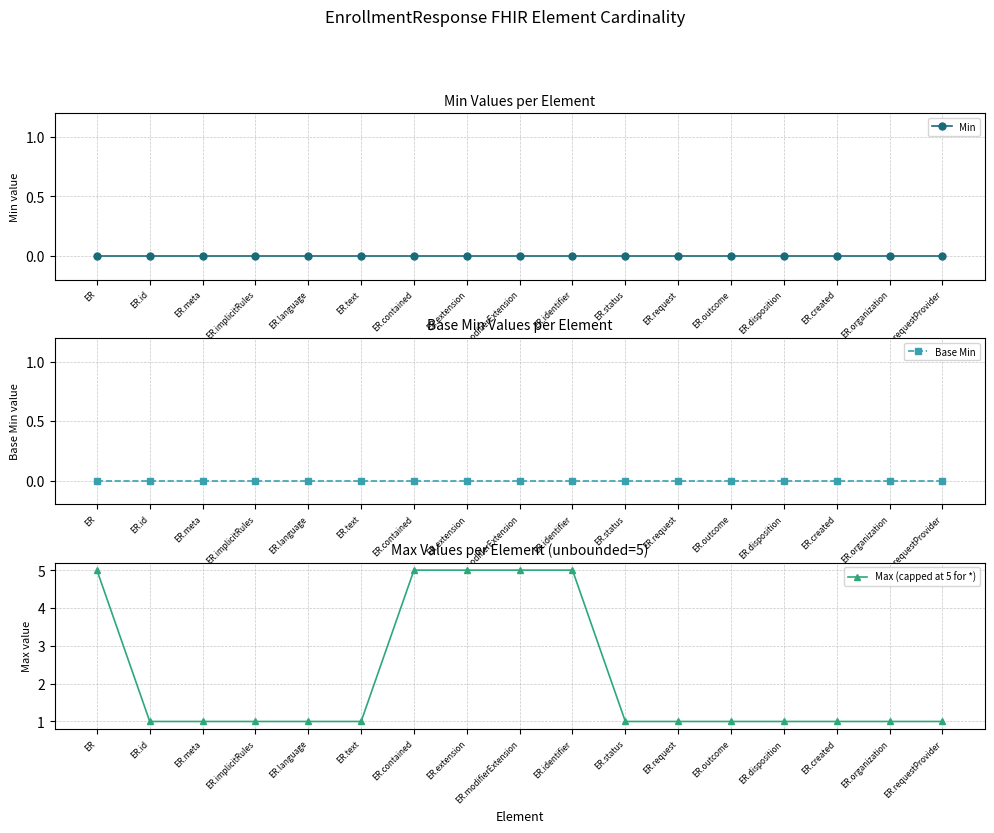

Is this an area chart (filled region under the line)?

No